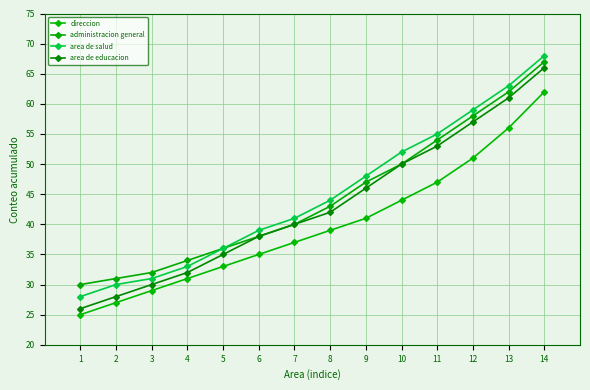

What is the average value of the area de educacion series?

43